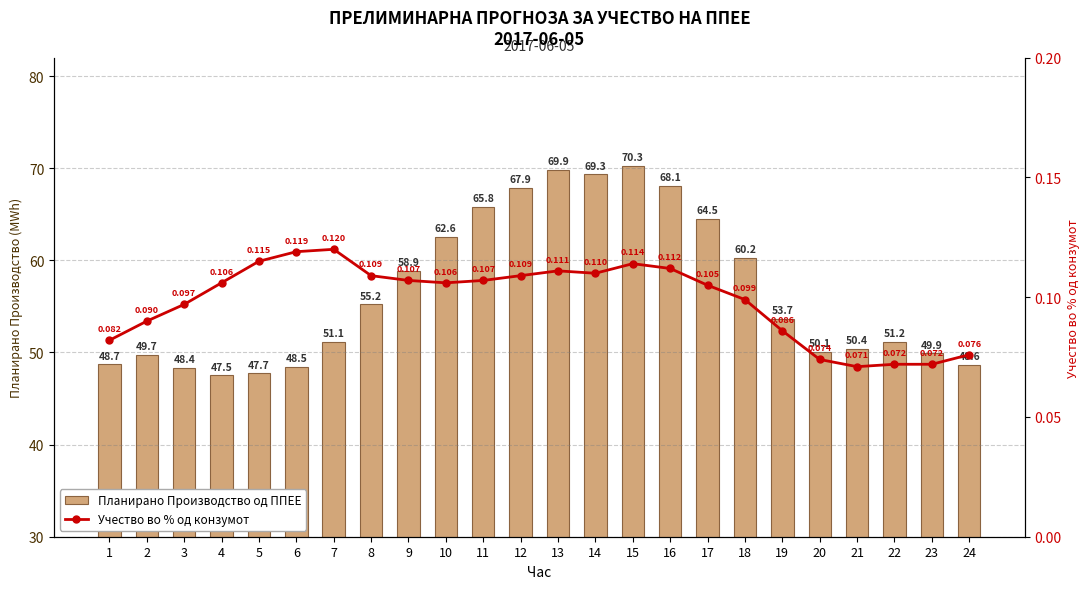

At which label does Планирано Производство од ППЕЕ reach its peak?

15